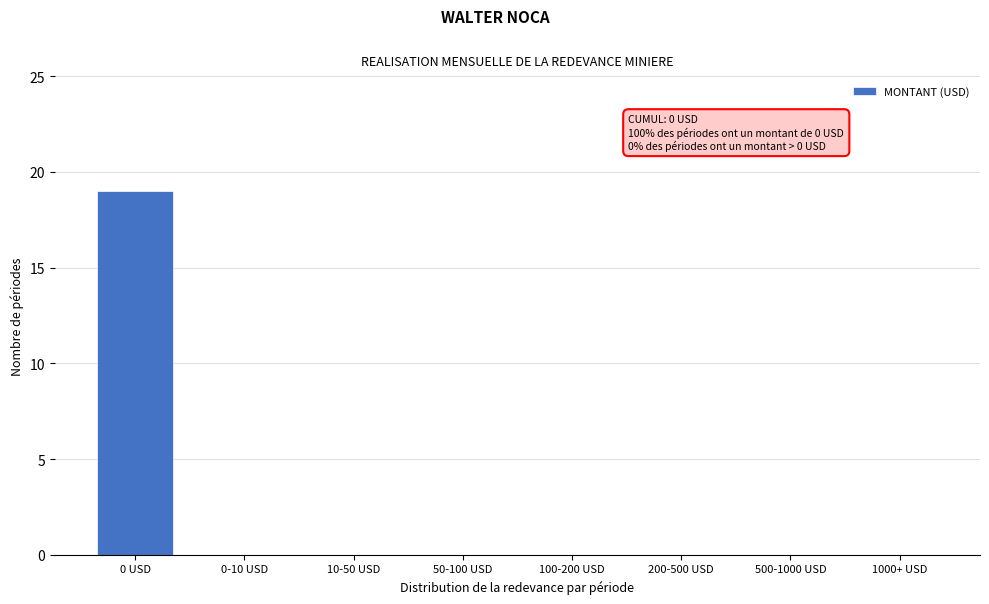

Reading left to right, extract all data points from this chart.

0 USD=19	0-10 USD=0	10-50 USD=0	50-100 USD=0	100-200 USD=0	200-500 USD=0	500-1000 USD=0	1000+ USD=0